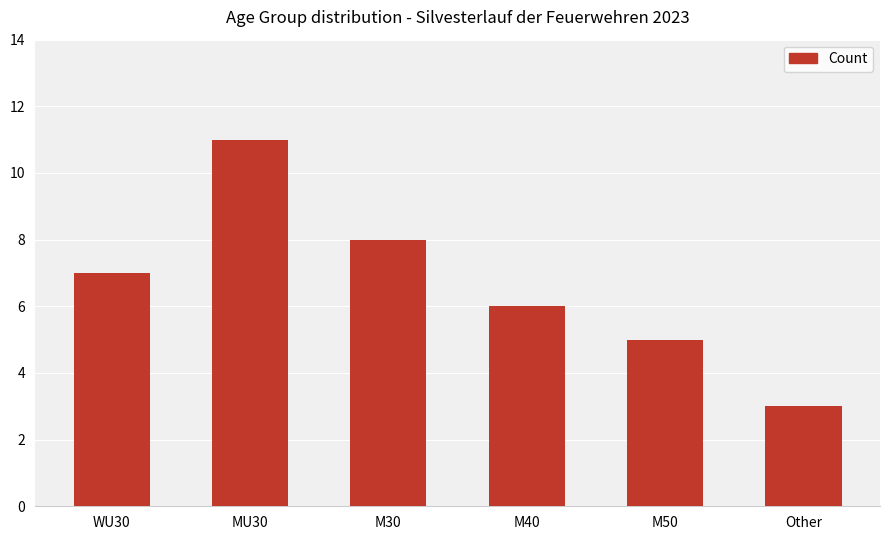

Count the values in the range 5 to 8.

4